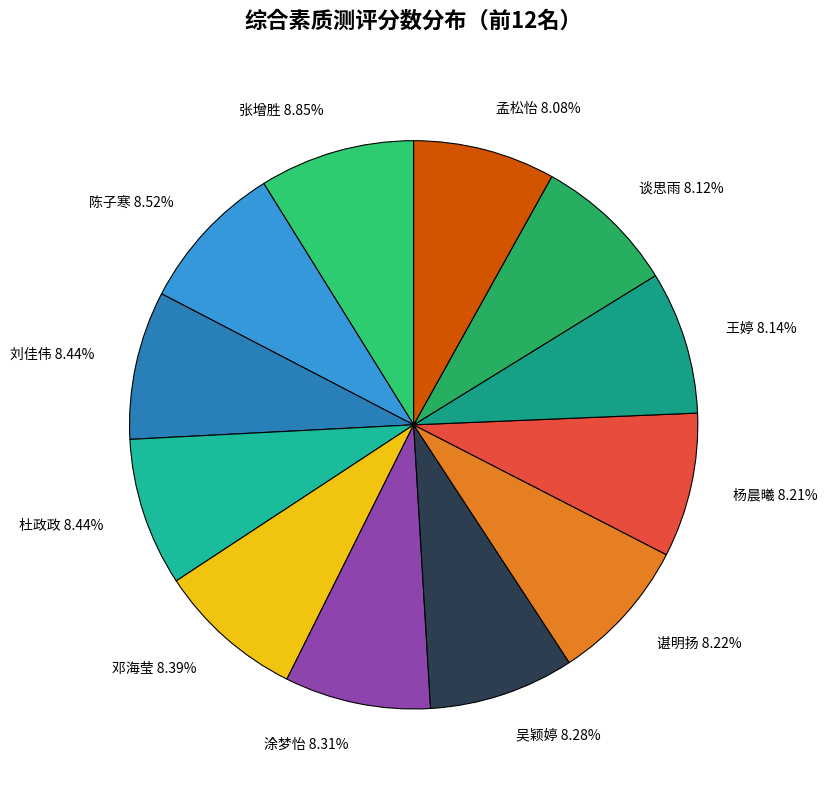

Approximately how many times larger is the value at 杜政政 8.44% compared to 涂梦怡 8.31%?

1.0